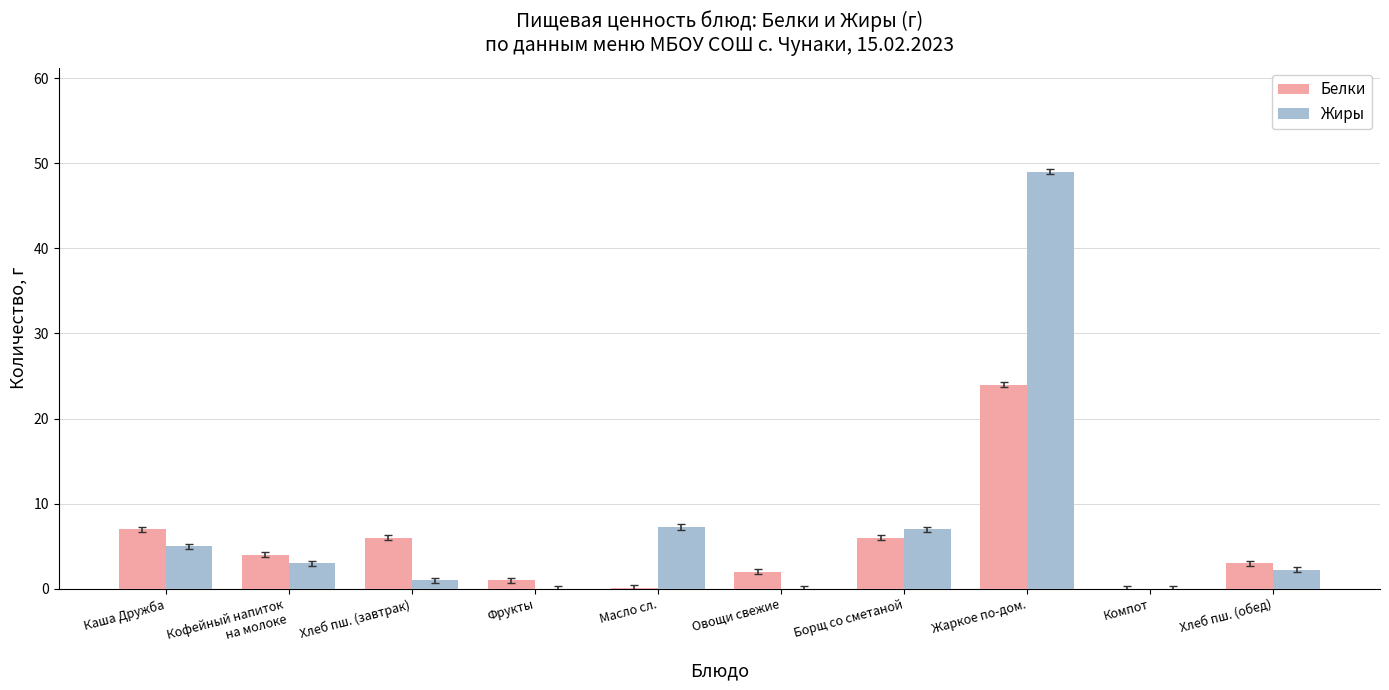

The Жиры series shows 5.0 at Каша Дружба. True or false?

True